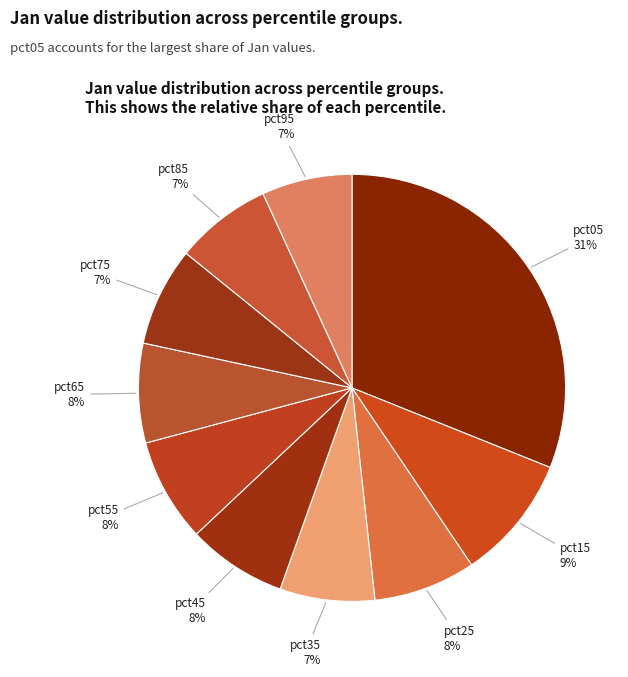

To the nearest percent, what is the combined percentage of pct75 and pct55?

15%